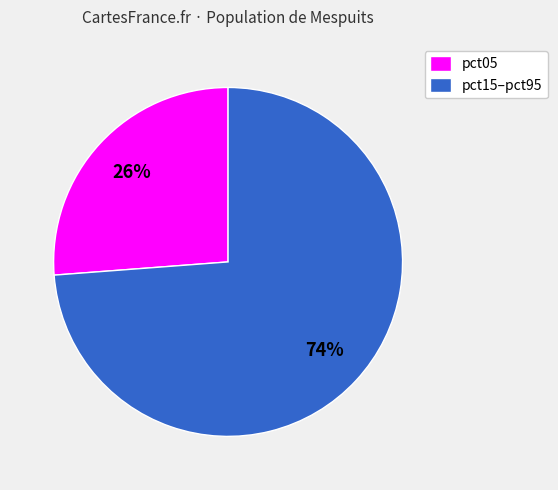

True or false: pct05 accounts for 26% of the total.

True